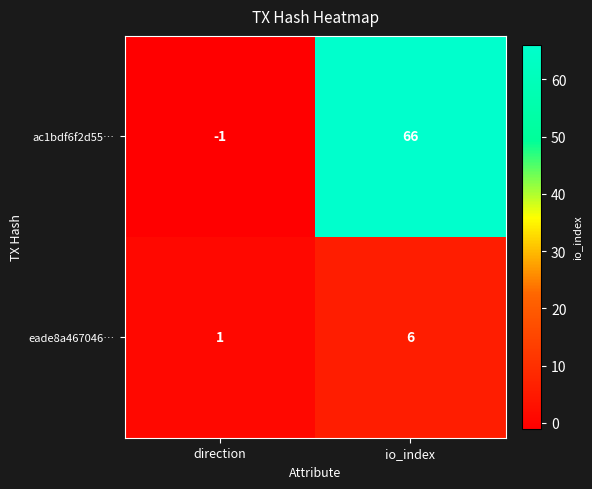

List the series in order of their peak value, lowest first.

eade8a467046…, ac1bdf6f2d55…